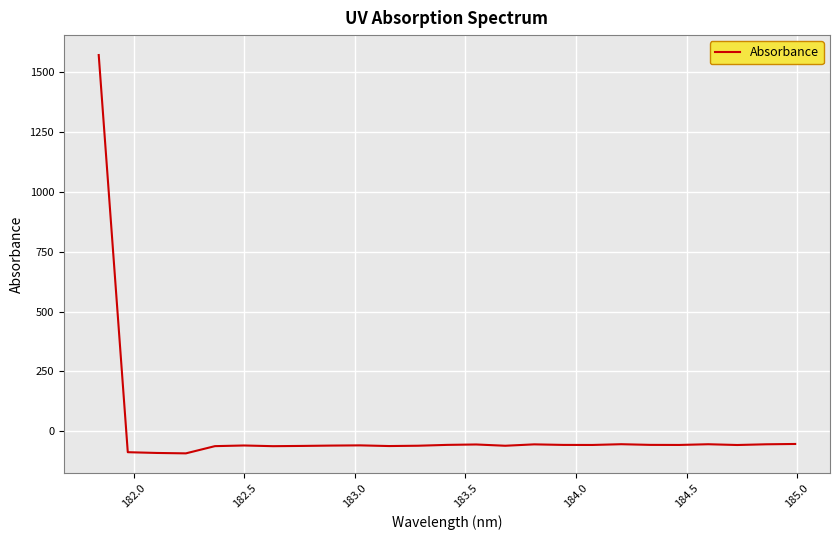

Is this an area chart (filled region under the line)?

No